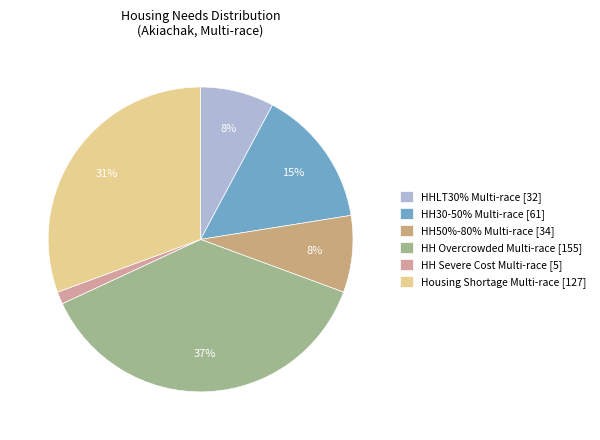

What portion of the pie excludes HH Severe Cost Multi-race?

98.7%